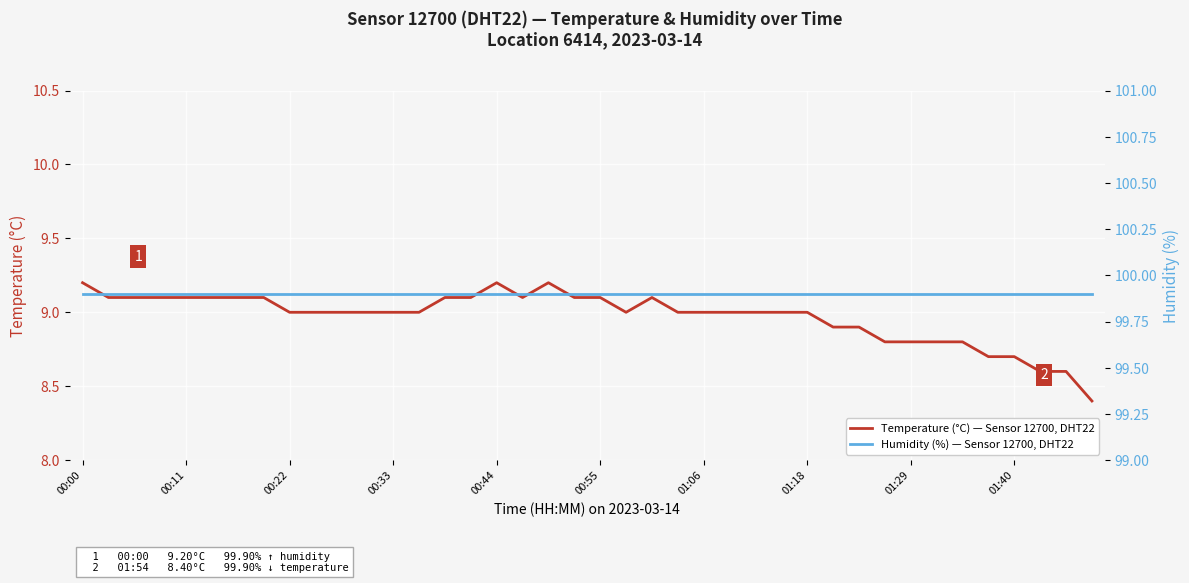

True or false: Humidity (%) — Sensor 12700, DHT22 and Temperature (°C) — Sensor 12700, DHT22 intersect in this chart.

False